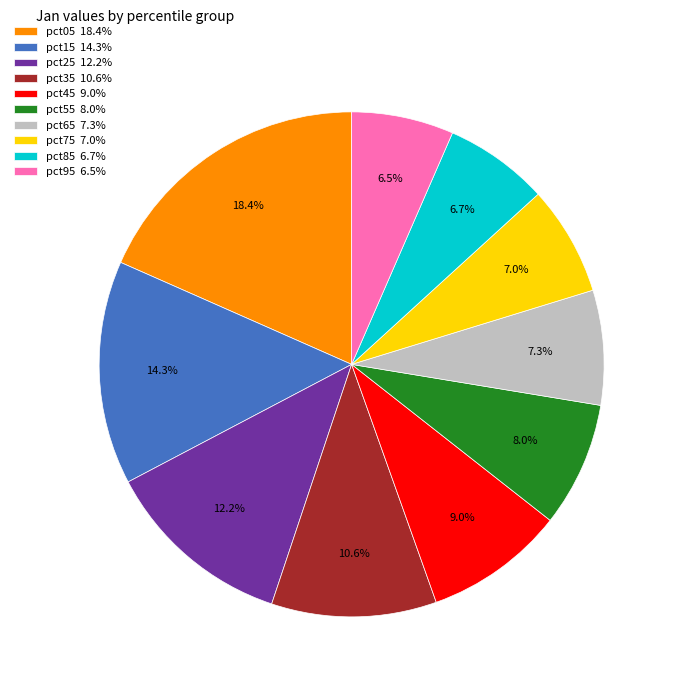

What percentage do pct55 and pct35 together represent?

18.6%